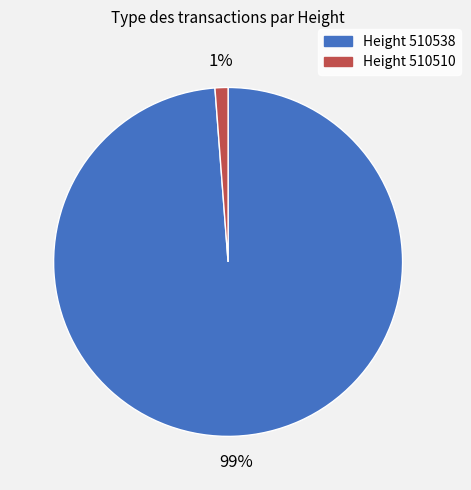

To the nearest percent, what is the average slice percentage?

50%